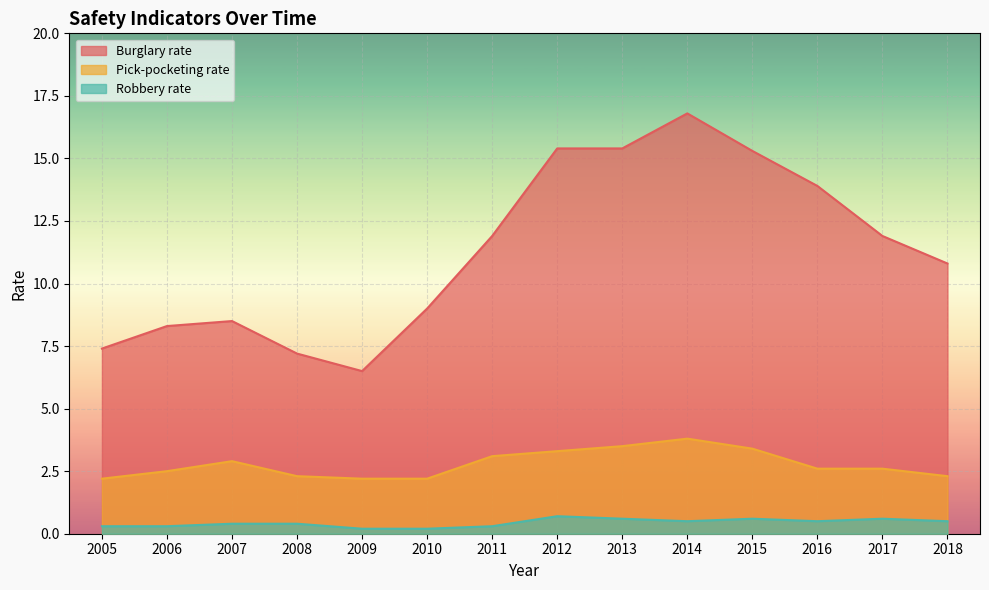

Reading left to right, list all the values displayed in this chart.

Burglary rate: 2005=7.4	2006=8.3	2007=8.5	2008=7.2	2009=6.5	2010=9.0	2011=11.9	2012=15.4	2013=15.4	2014=16.8	2015=15.3	2016=13.9	2017=11.9	2018=10.8
Pick-pocketing rate: 2005=2.2	2006=2.5	2007=2.9	2008=2.3	2009=2.2	2010=2.2	2011=3.1	2012=3.3	2013=3.5	2014=3.8	2015=3.4	2016=2.6	2017=2.6	2018=2.3
Robbery rate: 2005=0.3	2006=0.3	2007=0.4	2008=0.4	2009=0.2	2010=0.2	2011=0.3	2012=0.7	2013=0.6	2014=0.5	2015=0.6	2016=0.5	2017=0.6	2018=0.5